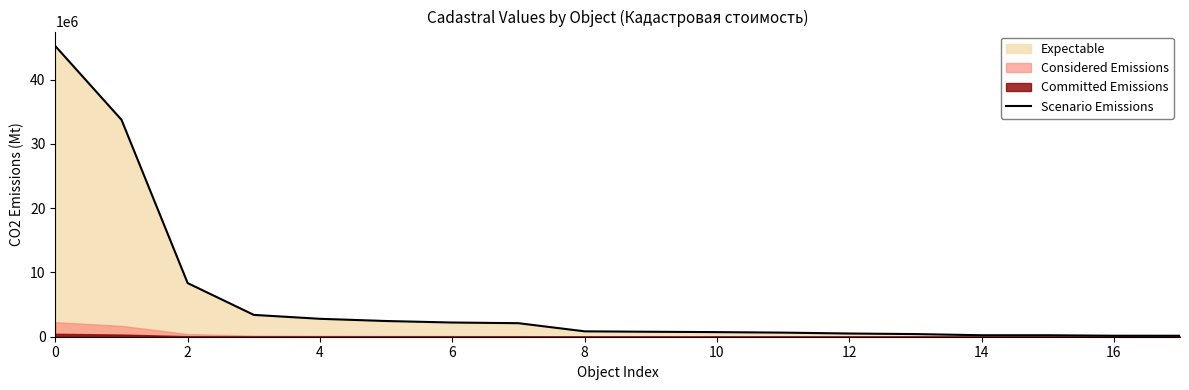

What is the highest value of the Scenario Emissions series?

45214914.0